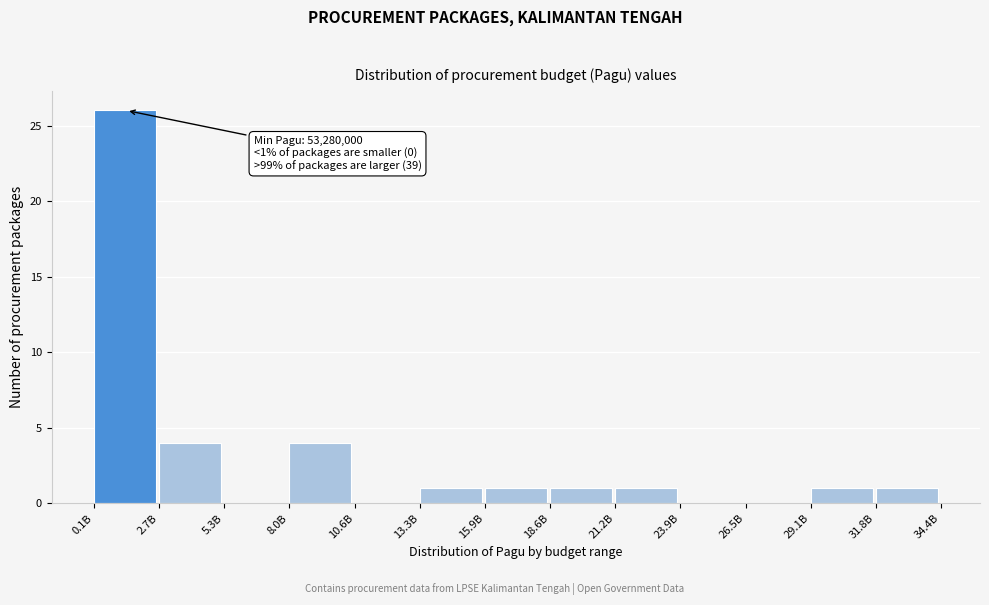

Reading right to left, transcribe all the data shown in this chart.

31.8B=1	29.1B=1	26.5B=0	23.9B=0	21.2B=1	18.6B=1	15.9B=1	13.3B=1	10.6B=0	8.0B=4	5.3B=0	2.7B=4	0.1B=26